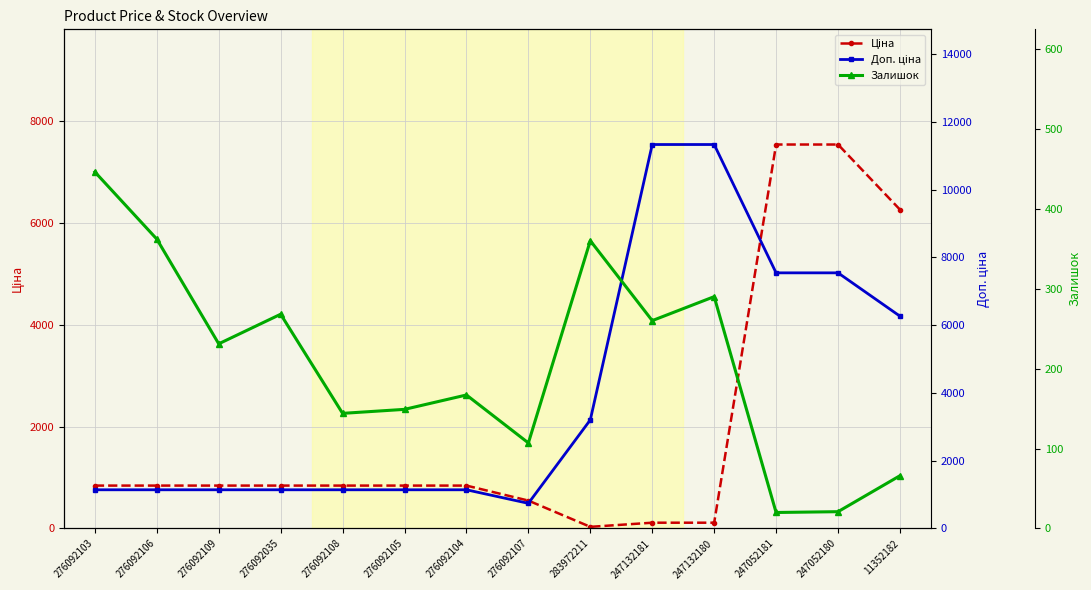

Which category has the highest value across all series?

247132181